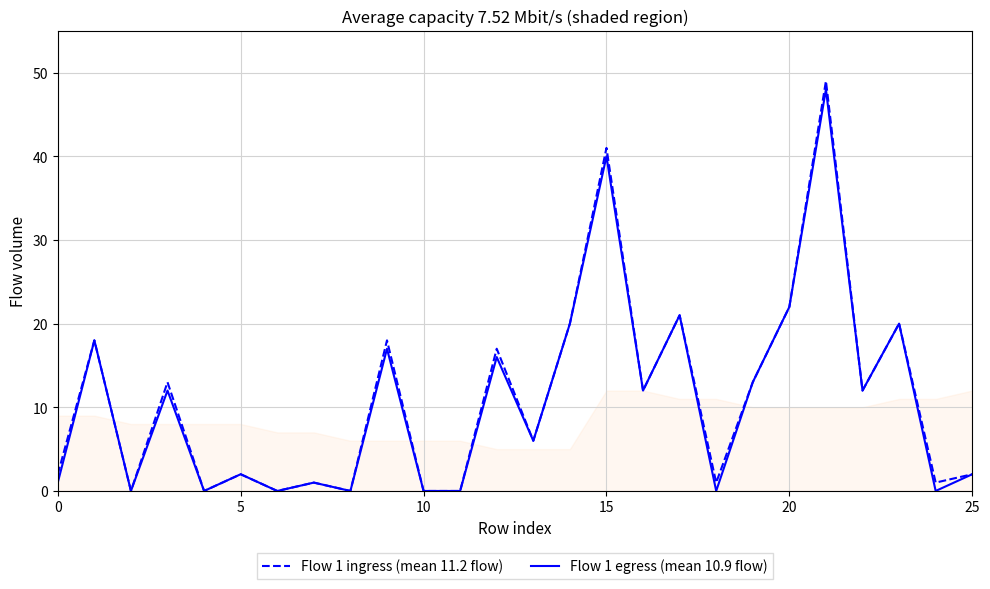

True or false: Flow 1 egress (mean 10.9 flow) and Flow 1 ingress (mean 11.2 flow) cross at least once.

False